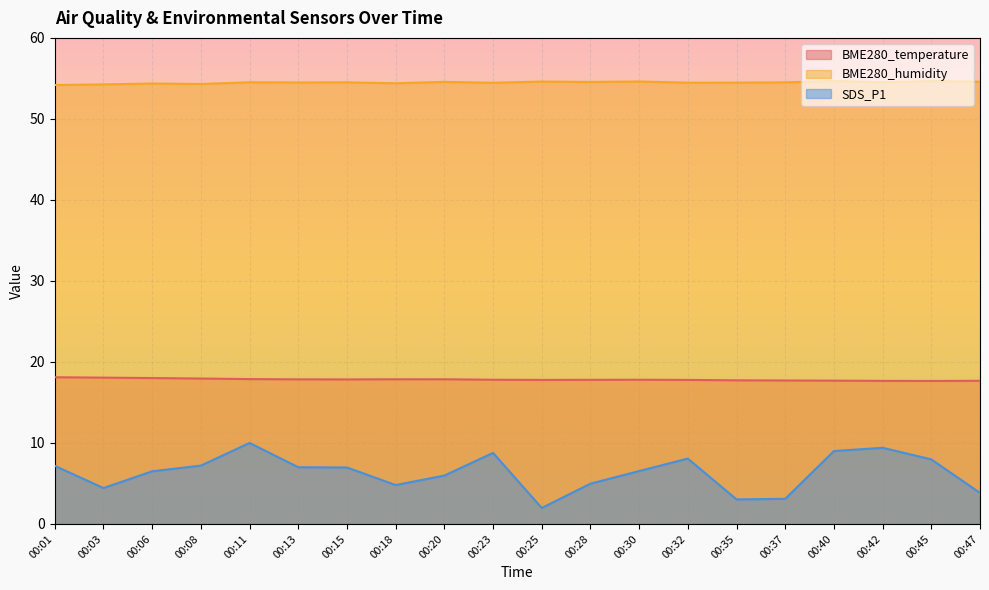

At which category does BME280_humidity reach its first local peak?

00:06